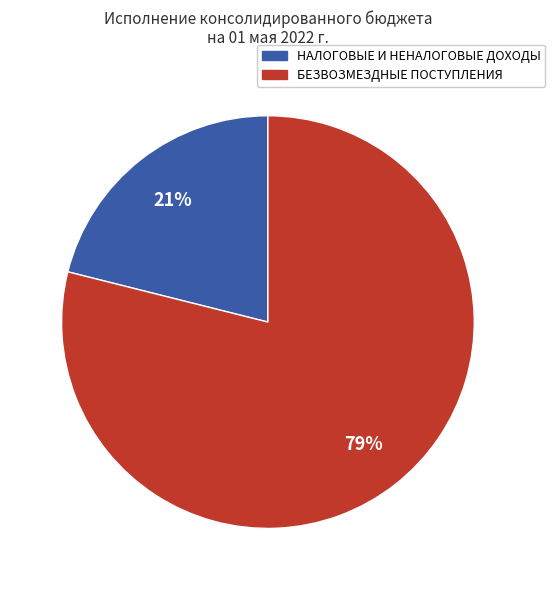

To the nearest percent, what is the average slice percentage?

50%